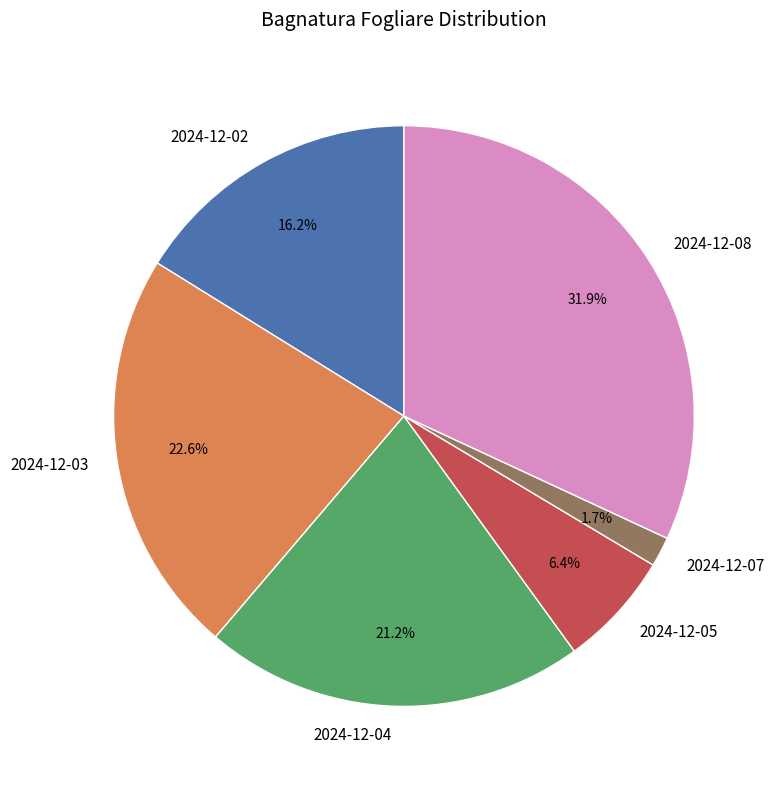

Is there any slice that represents more than half of the pie?

No